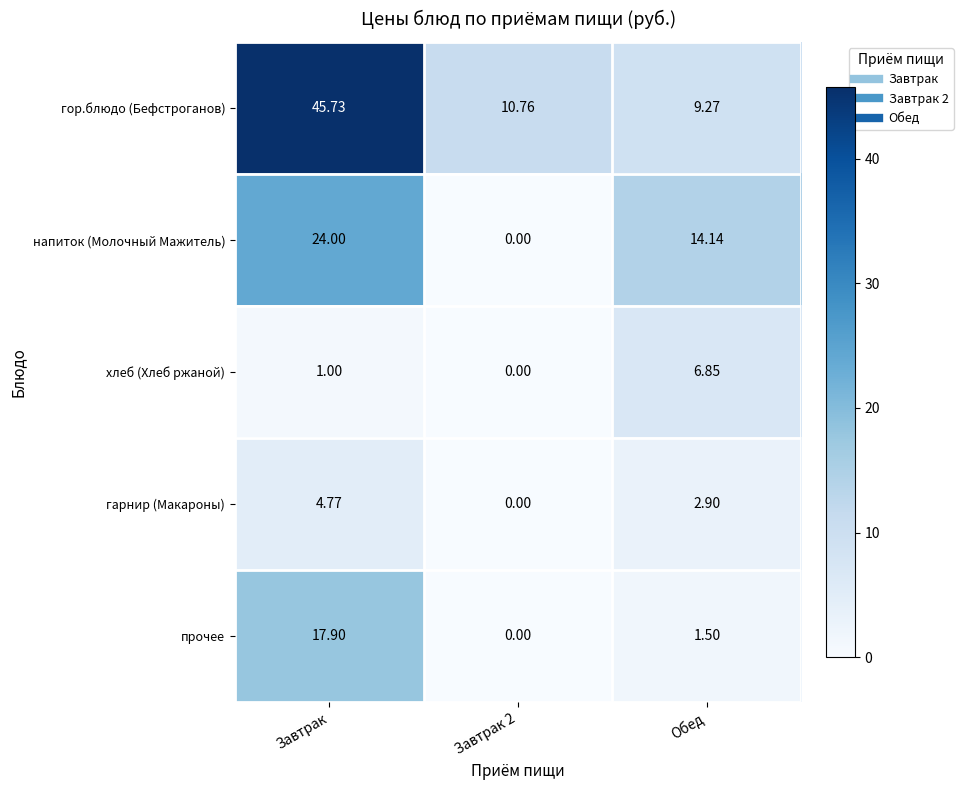

Which series has the largest total across all categories?

гор.блюдо (Бефстроганов)